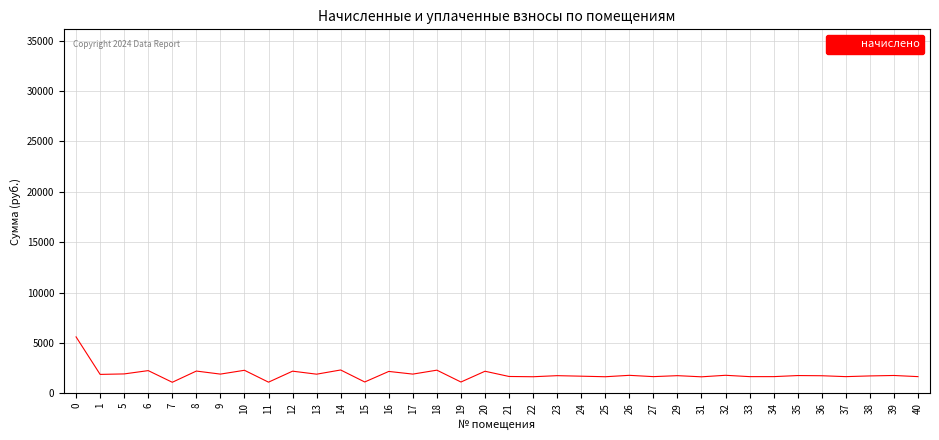

Does the chart have visible grid lines?

Yes